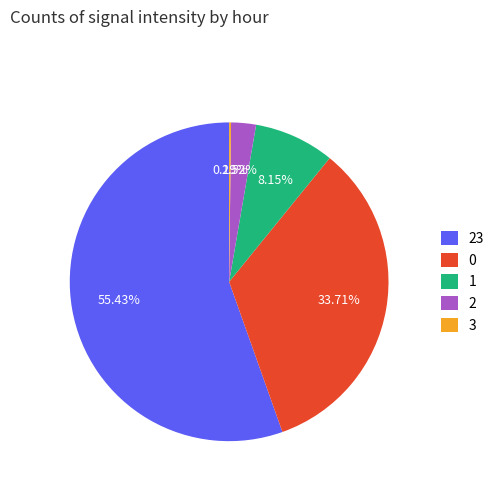

Is the sum of 2 and 1 greater than half?

No